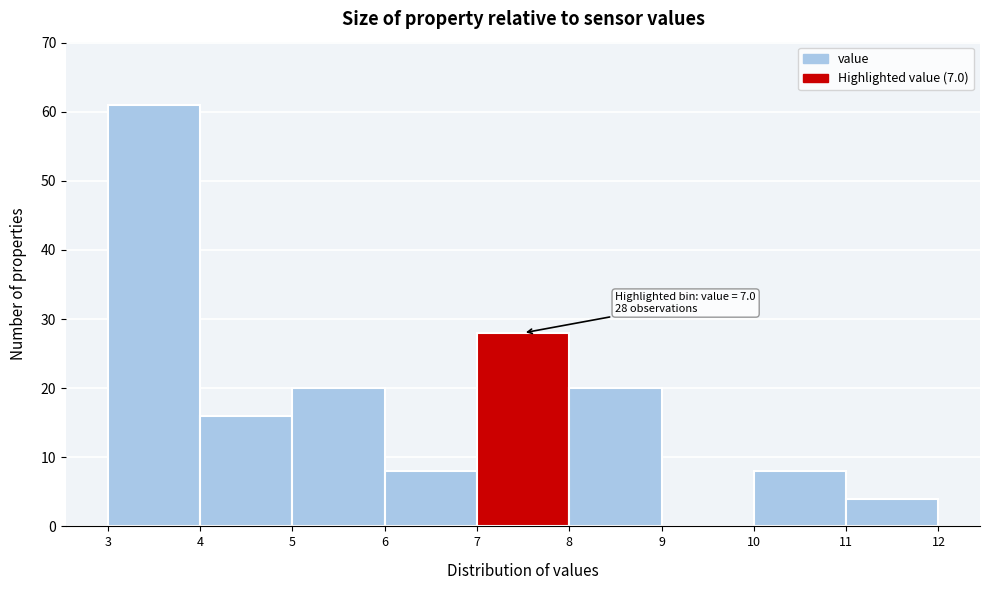

Over which range of the x-axis is the bar tallest?

3 to 4